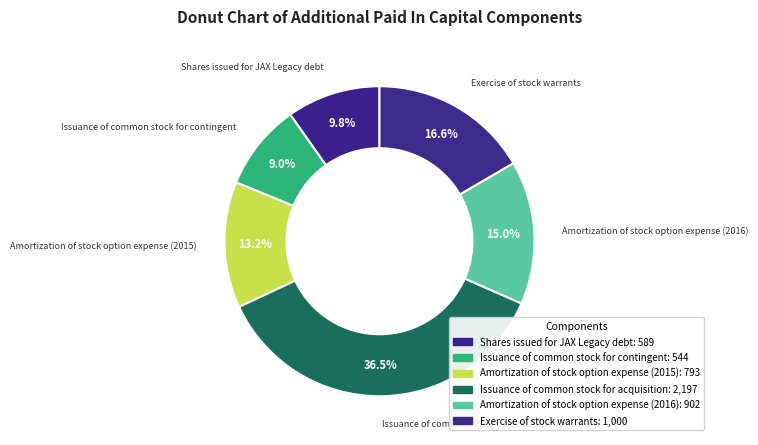

Is it true that Amortization of stock option expense (2016) is 15% of the pie?

True